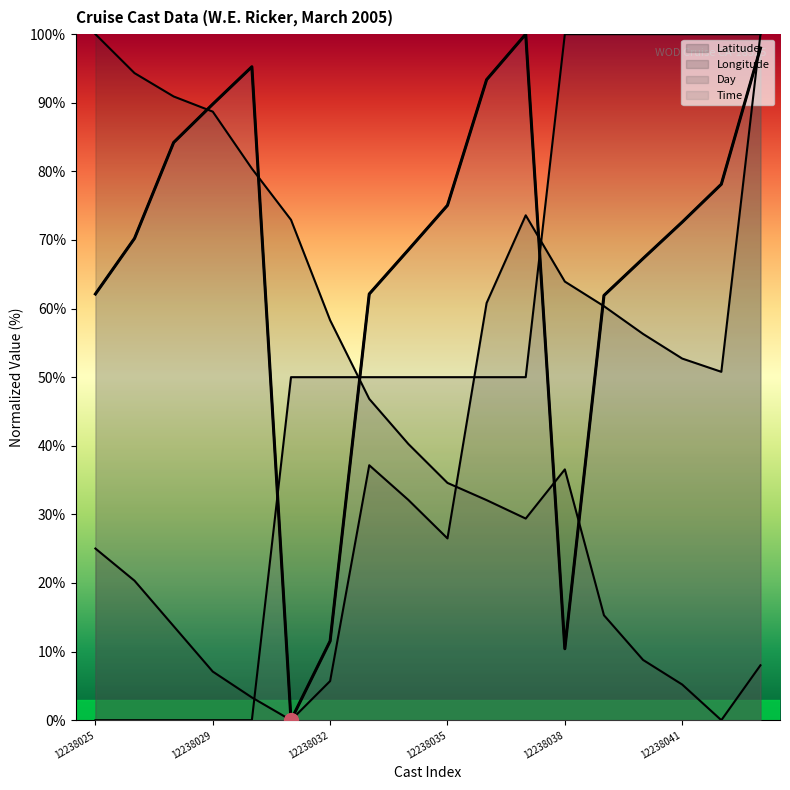

True or false: Day has a value of 176.2 at 12238041.

False